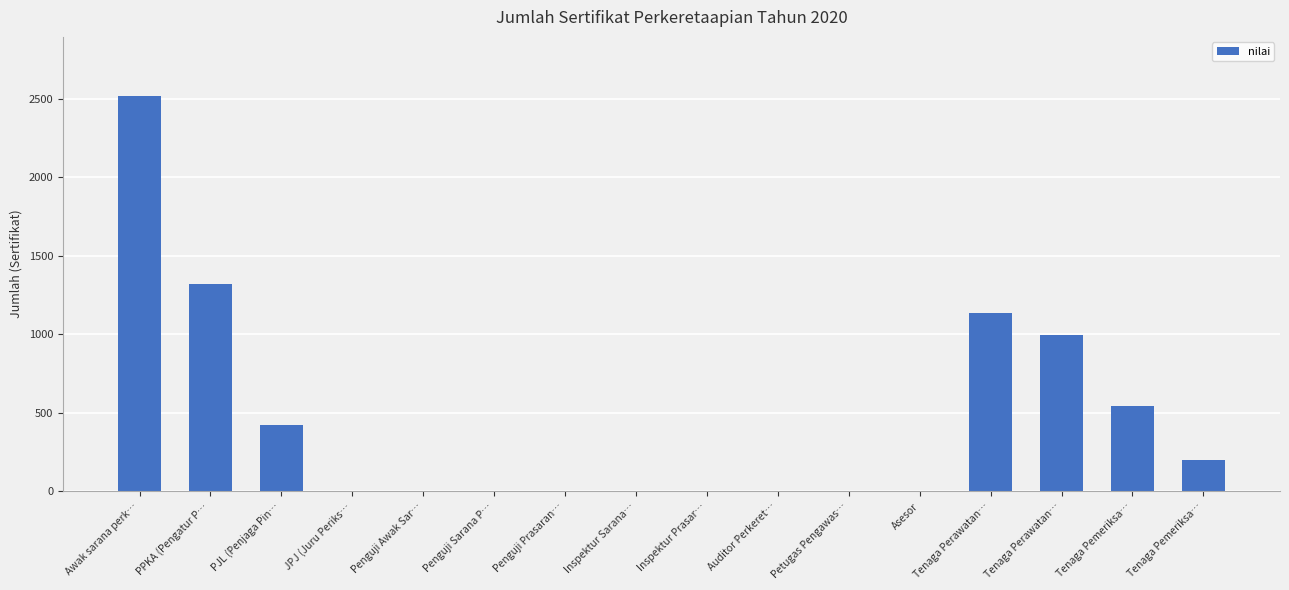

Which has a higher value, Inspektur Prasar… or PPKA (Pengatur P…?

PPKA (Pengatur P…